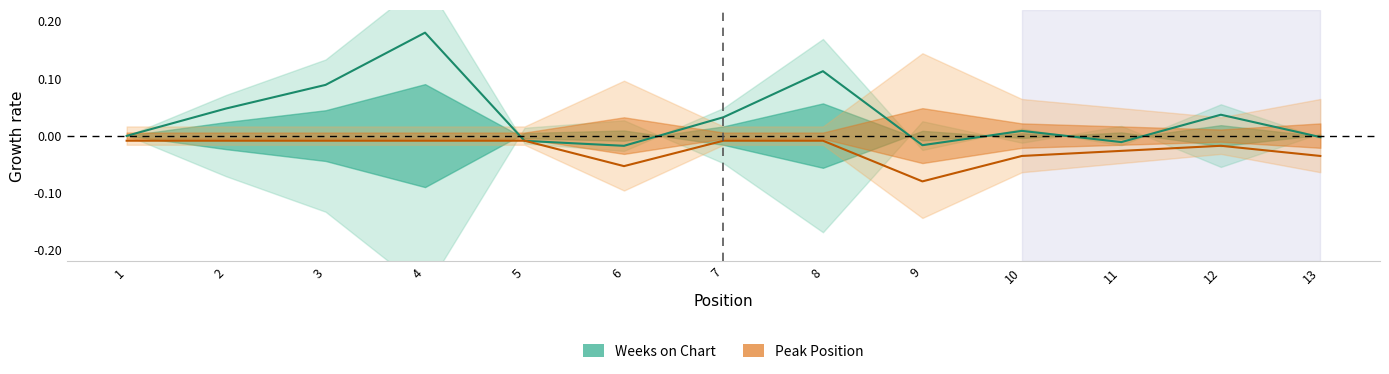

Is the value of Peak Position at 9 greater than the value of Weeks on Chart at 13?

No